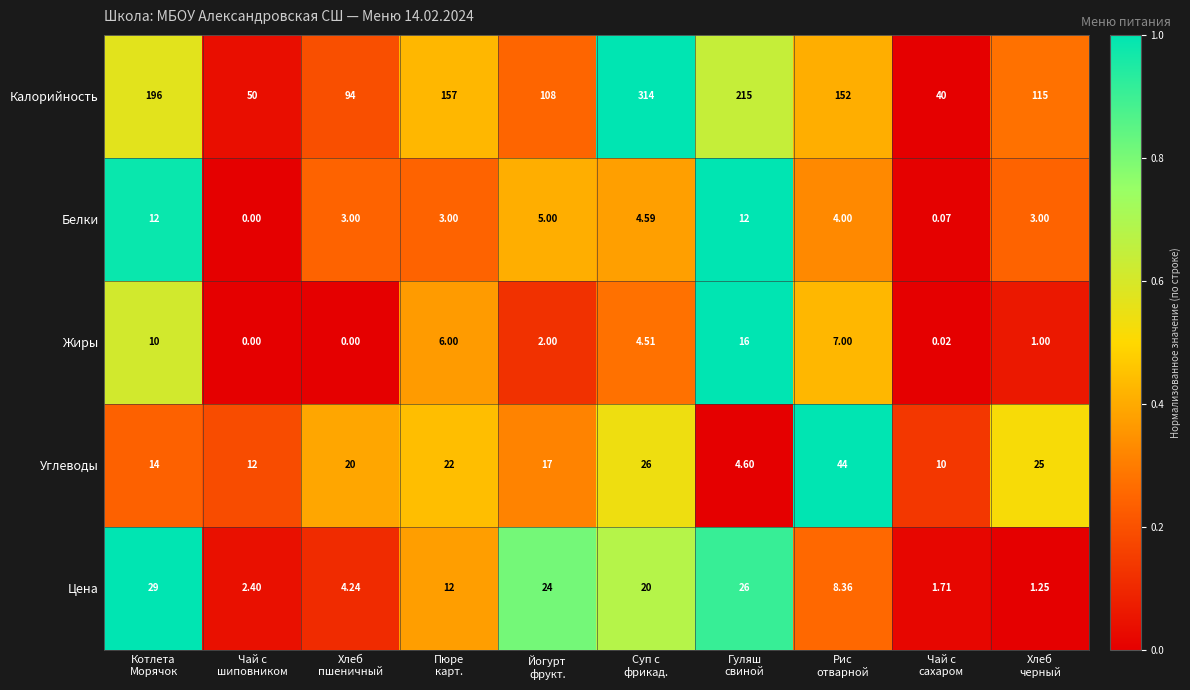

What is the difference between the highest and lowest values at Хлеб
черный?

114.0